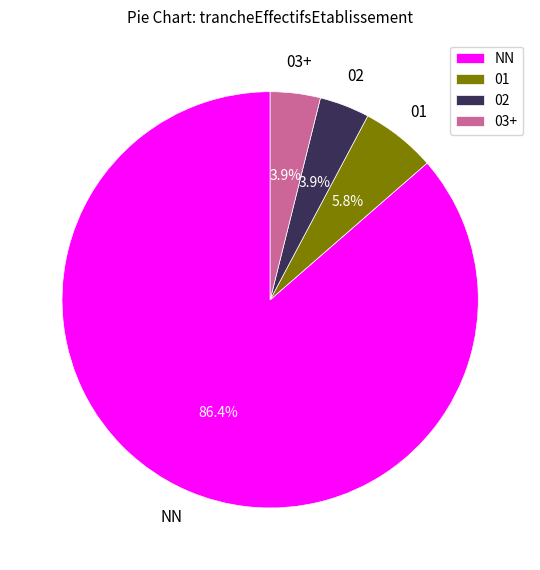

What portion of the pie excludes NN?

13.6%